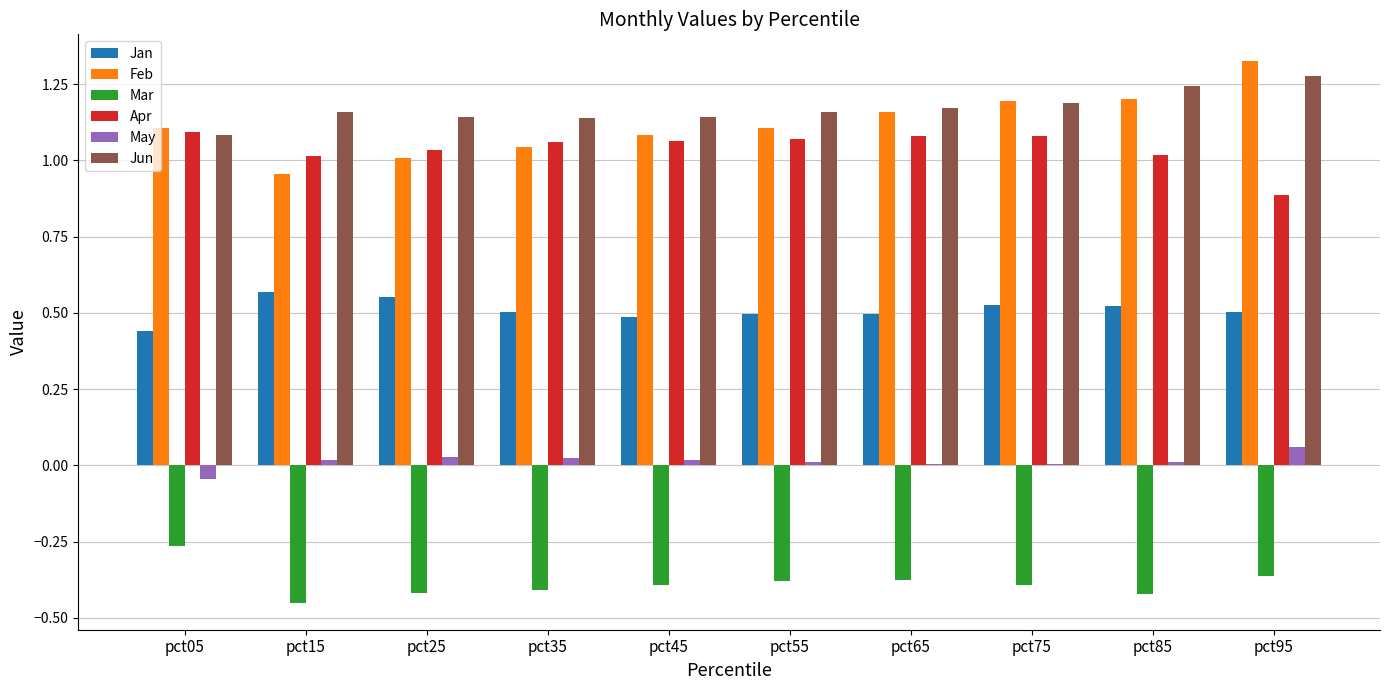

What is the sum of all Feb values?

11.2